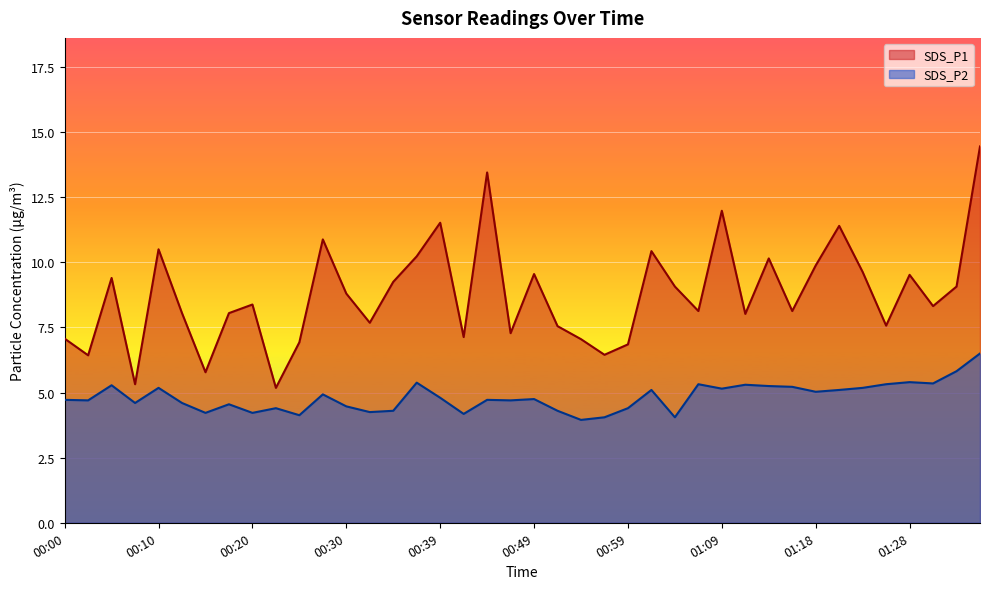

How many data points does each series have?

40